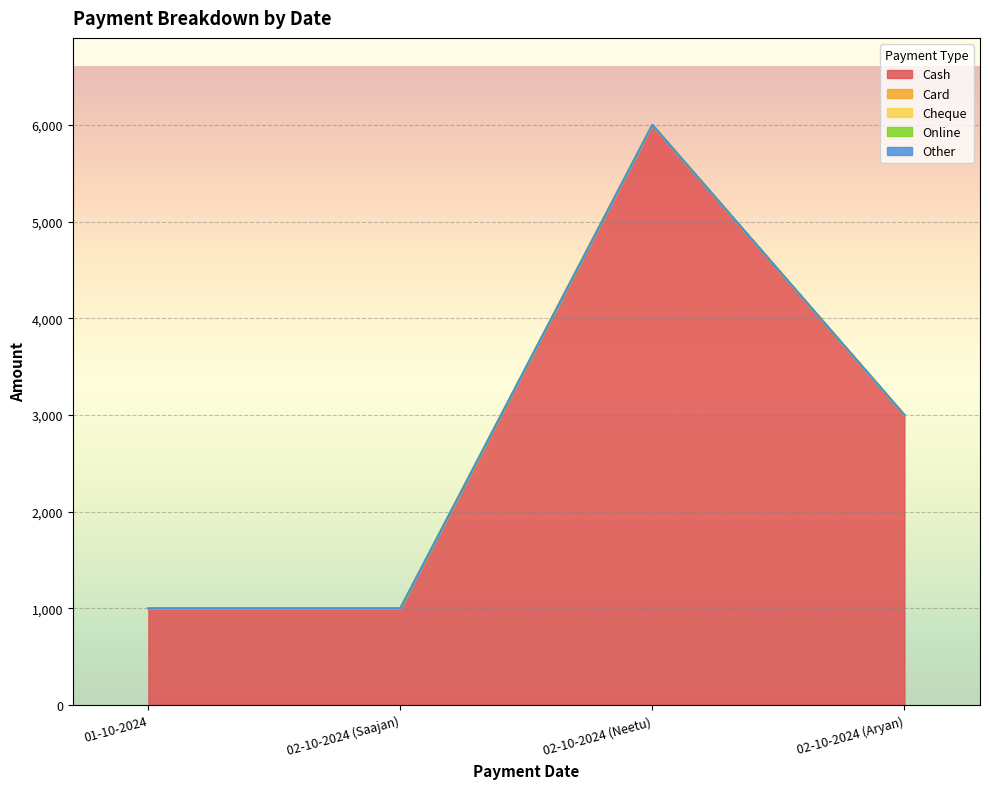

Rank the series at 02-10-2024 (Neetu) from lowest to highest value.

Card, Cheque, Online, Other, Cash